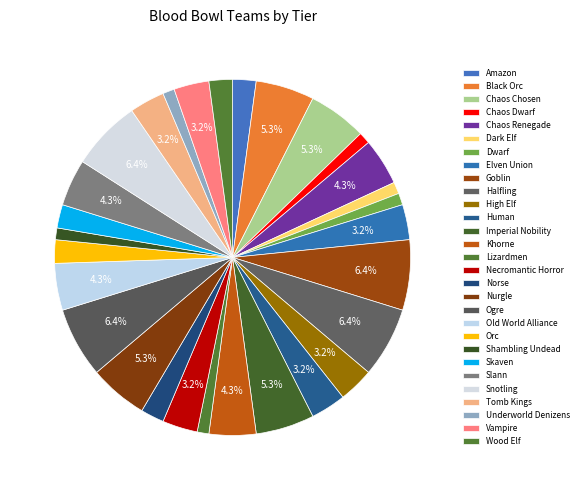

To the nearest percent, what is the combined percentage of Wood Elf and Vampire?

5%